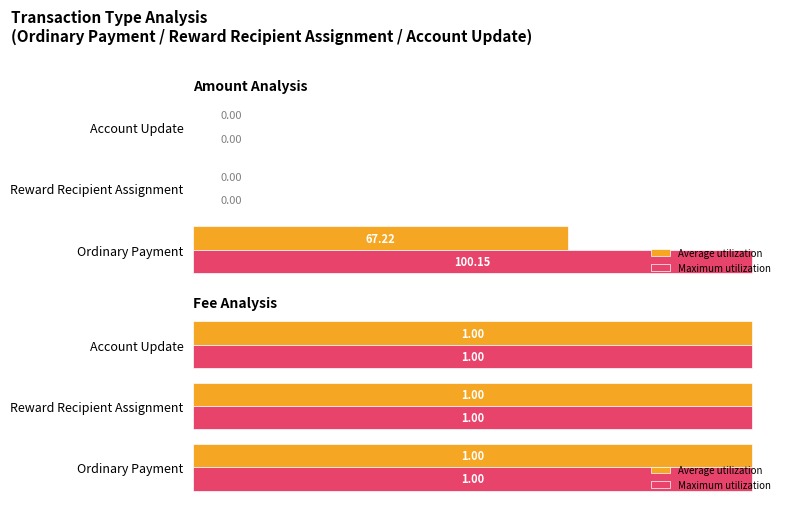

What is the average value of the Maximum utilization series?

1.0